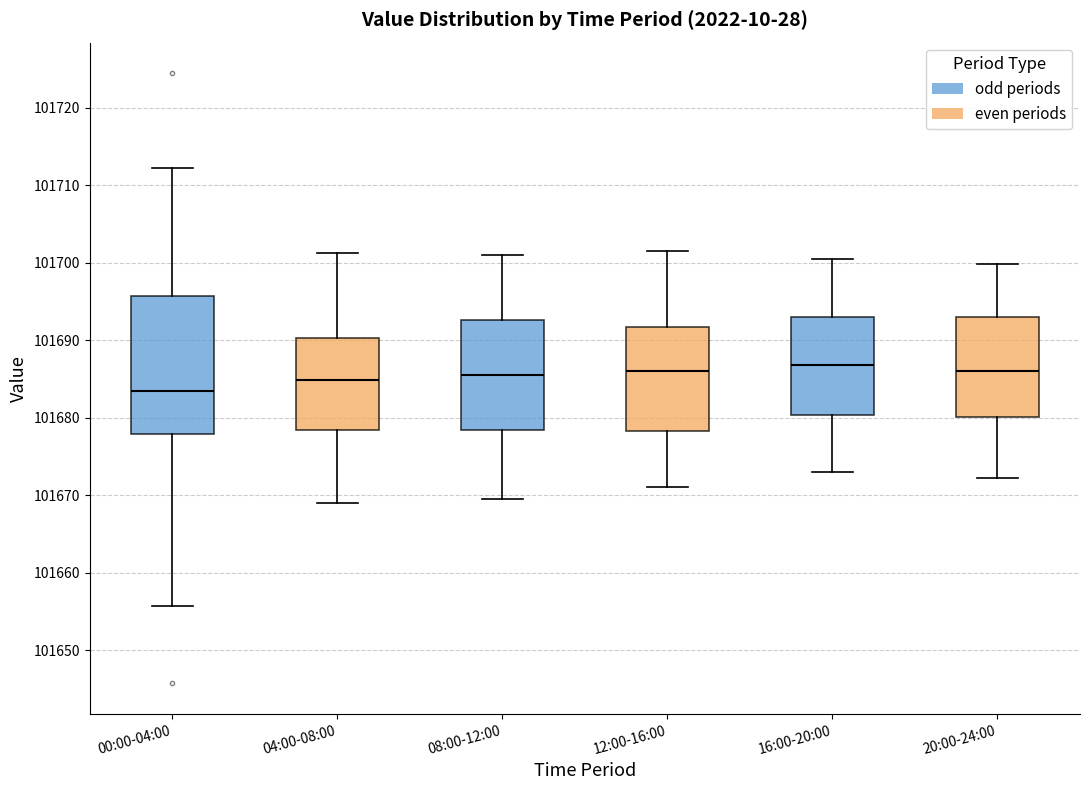

Comparing the boxes themselves (not the whiskers), which one is the tallest?

00:00-04:00